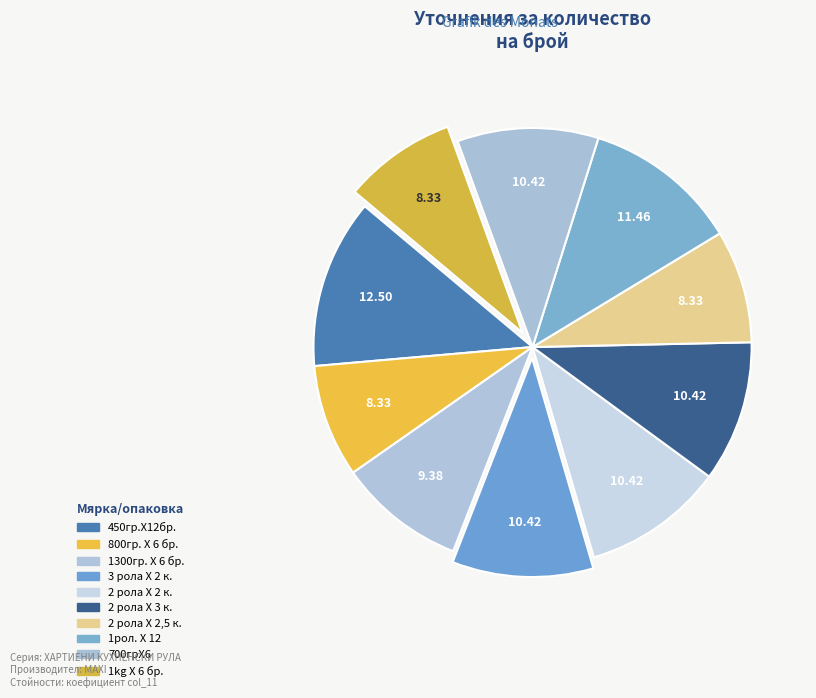

Count the number of slices in the pie.

10